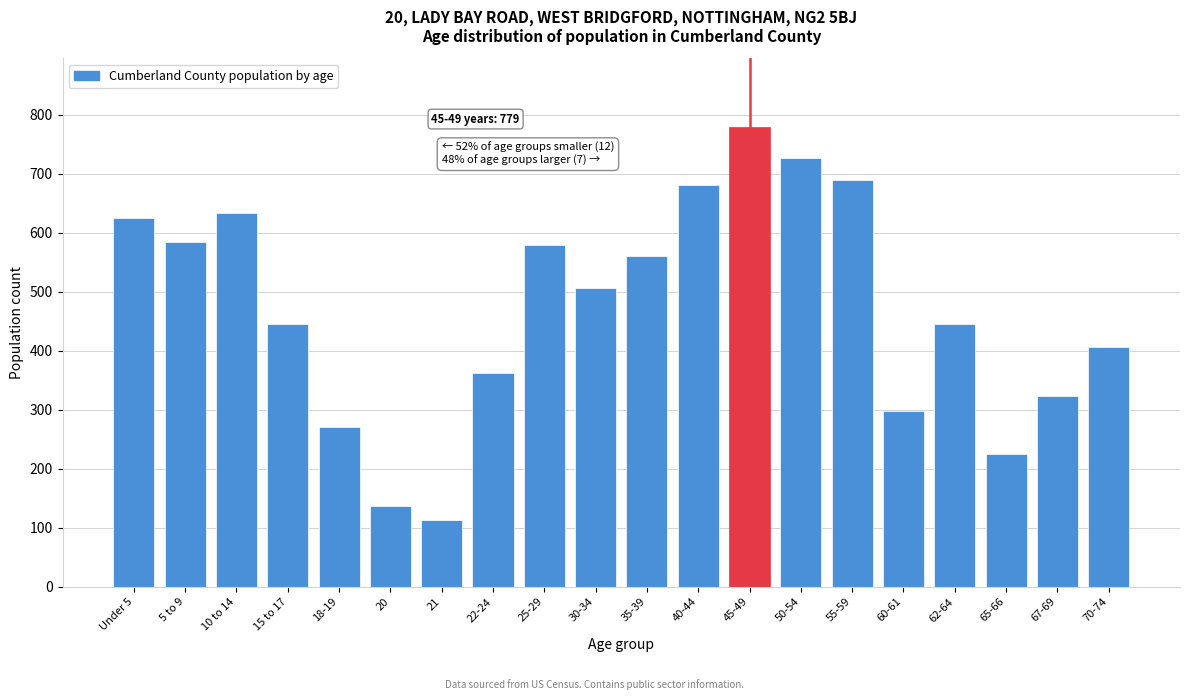

At which category does the chart reach its minimum across all series?

21